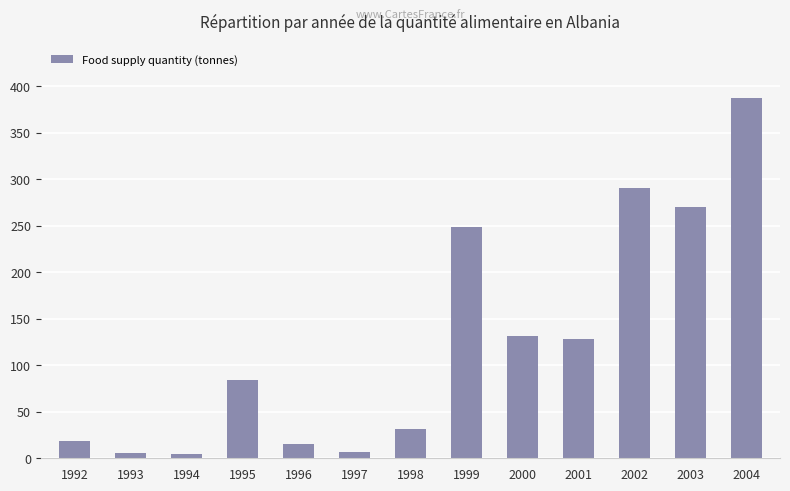

What is the change in value from 1998 to 2001?

+97